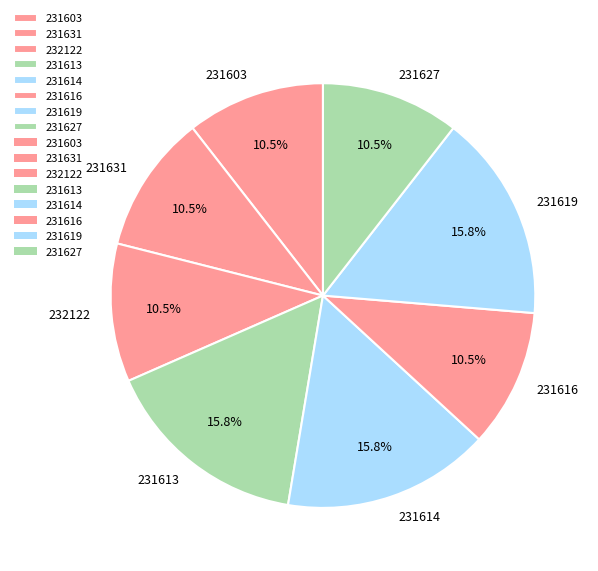

What portion of the pie excludes 231616?

89.5%